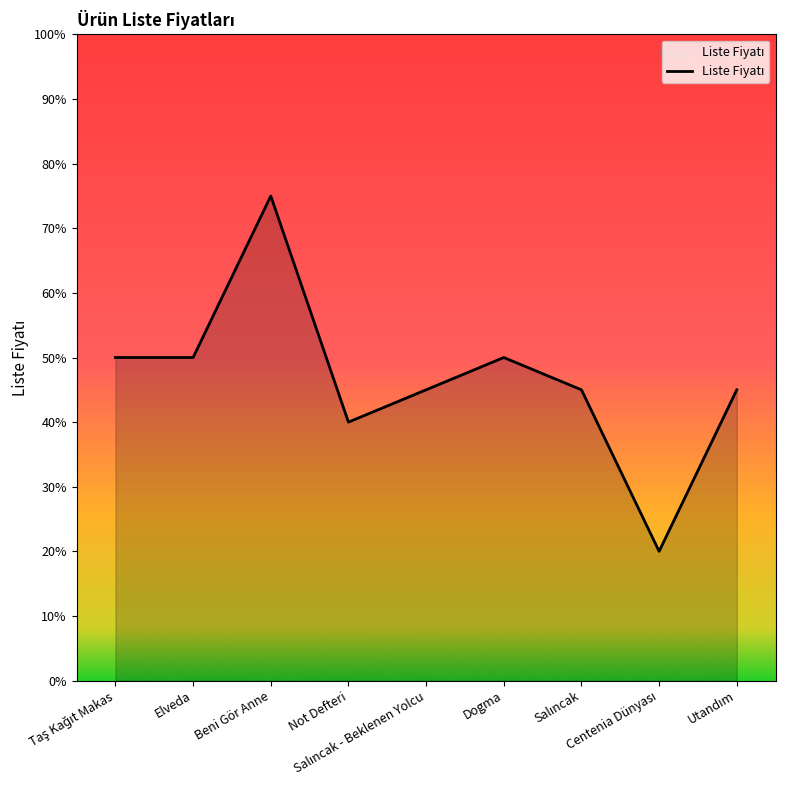

What is the greatest value displayed?

75